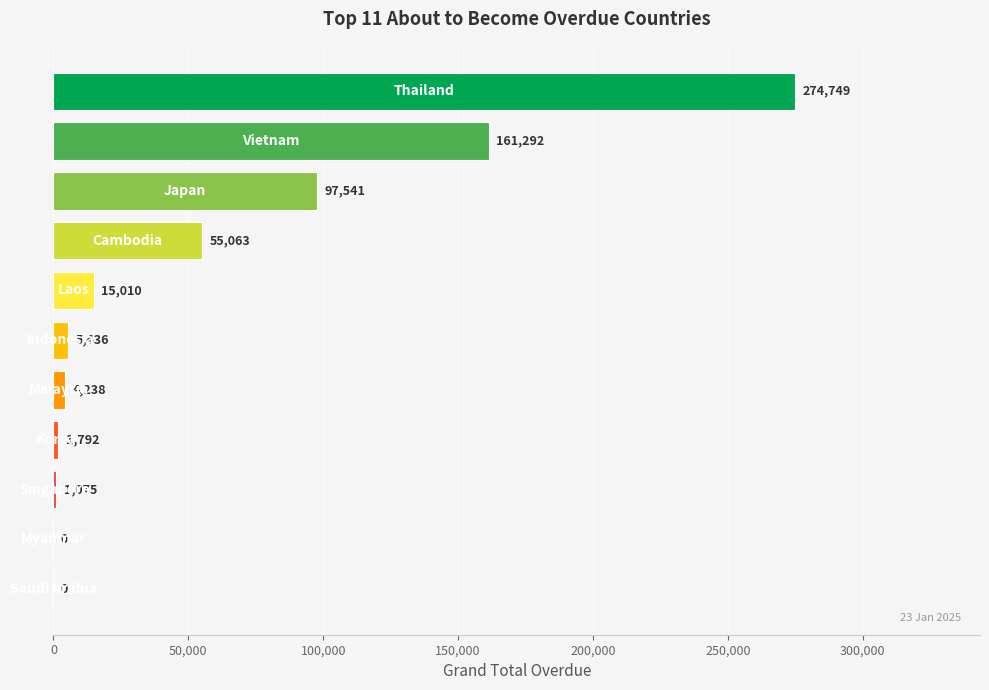

What is the greatest value displayed?

274748.9